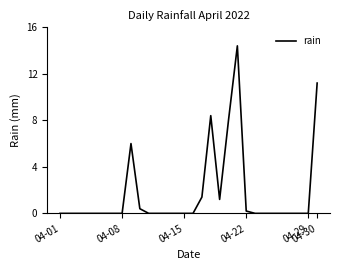

What is the difference between the maximum and minimum values?

14.4